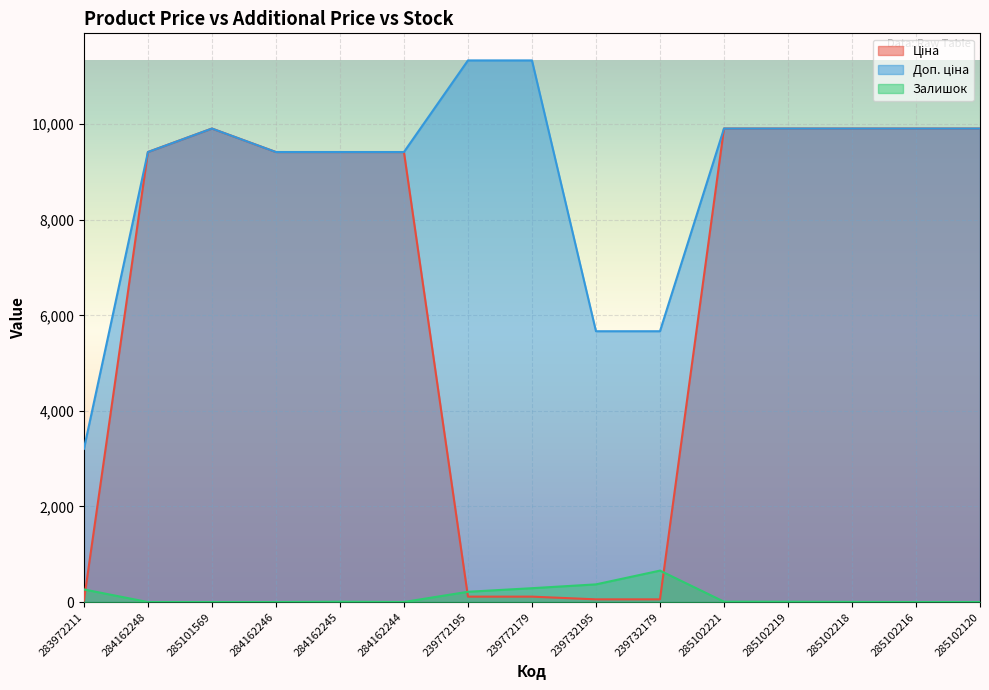

At which label does Ціна first exceed 9416?

284162248